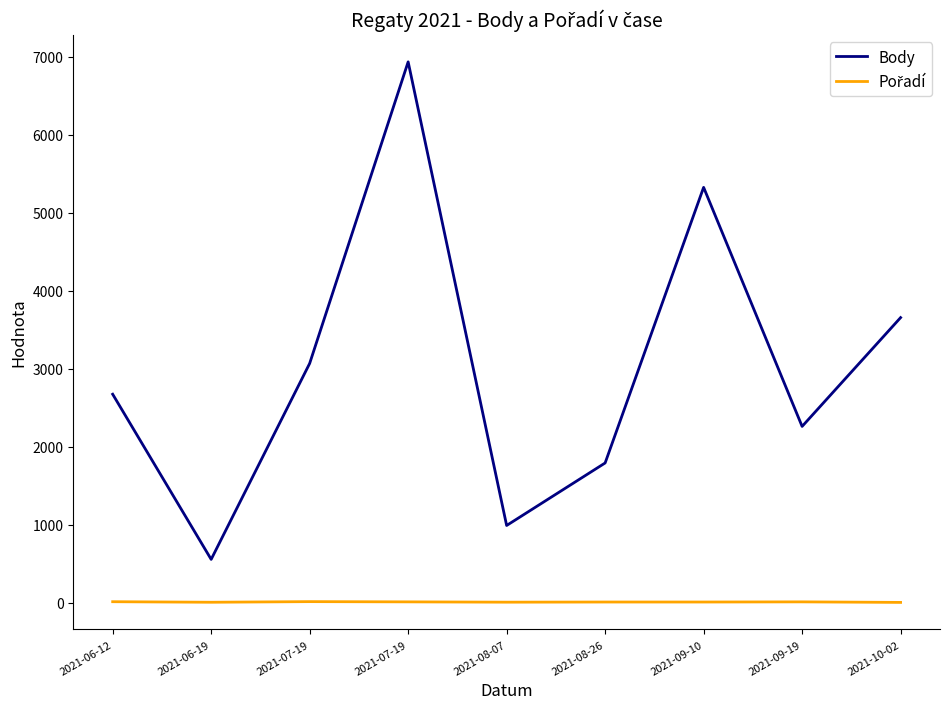

How many series are shown in this chart?

2